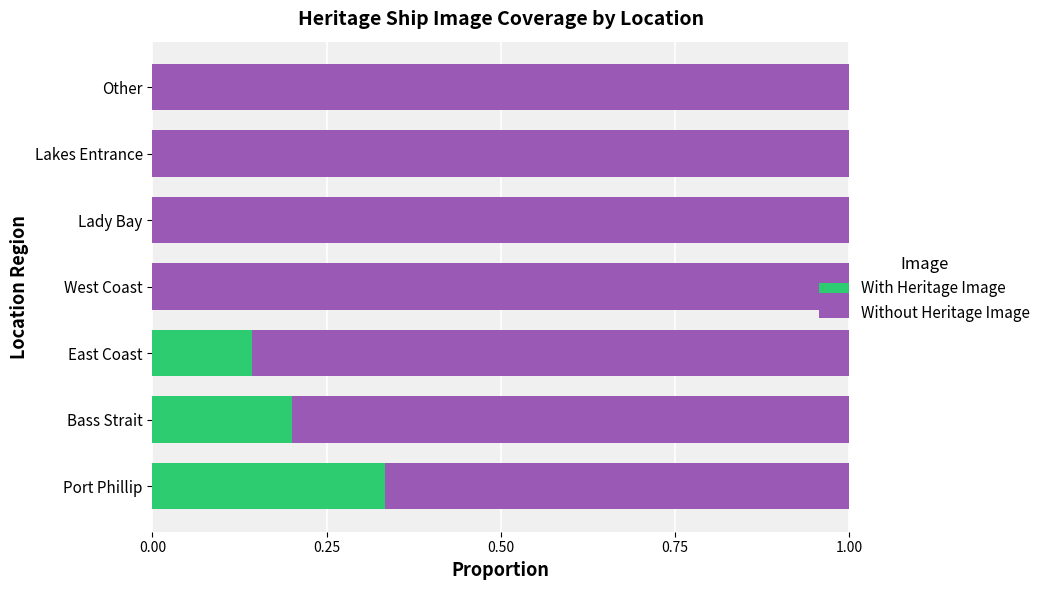

The value of With Heritage Image at Lady Bay is 0.0. True or false?

True